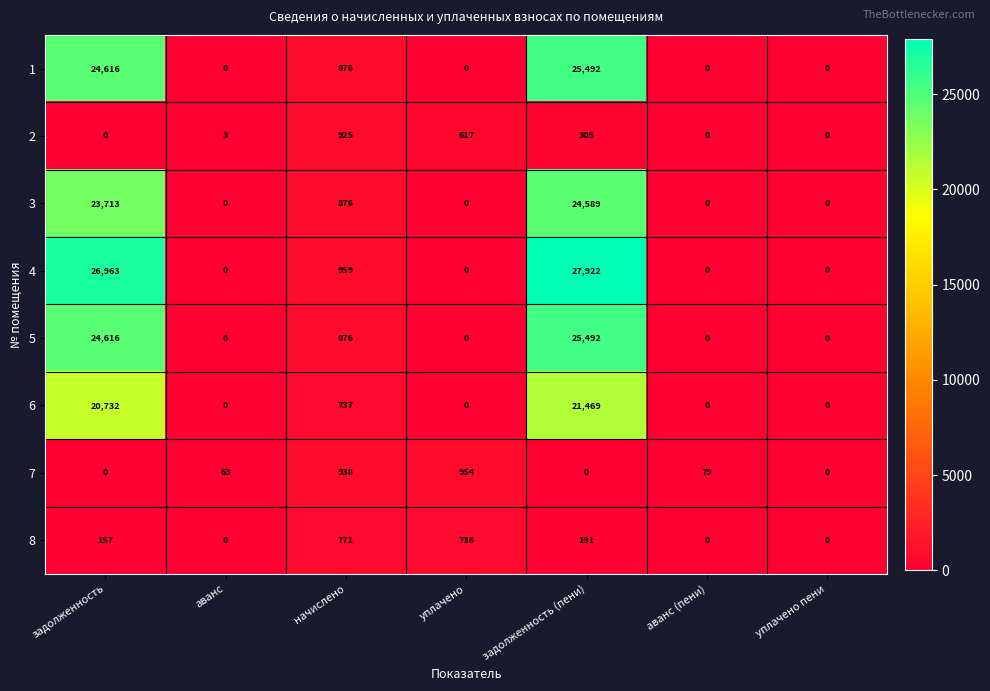

What is the sum of all 2 values?

1850